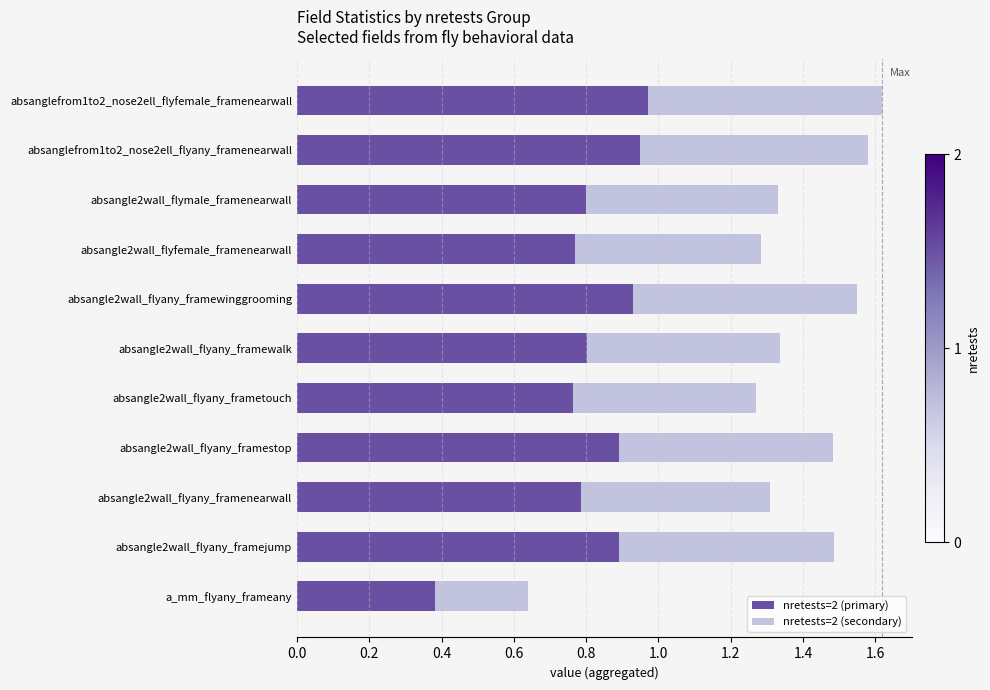

What is the total value across all series at absanglefrom1to2_nose2ell_flyany_framenearwall?

1.6